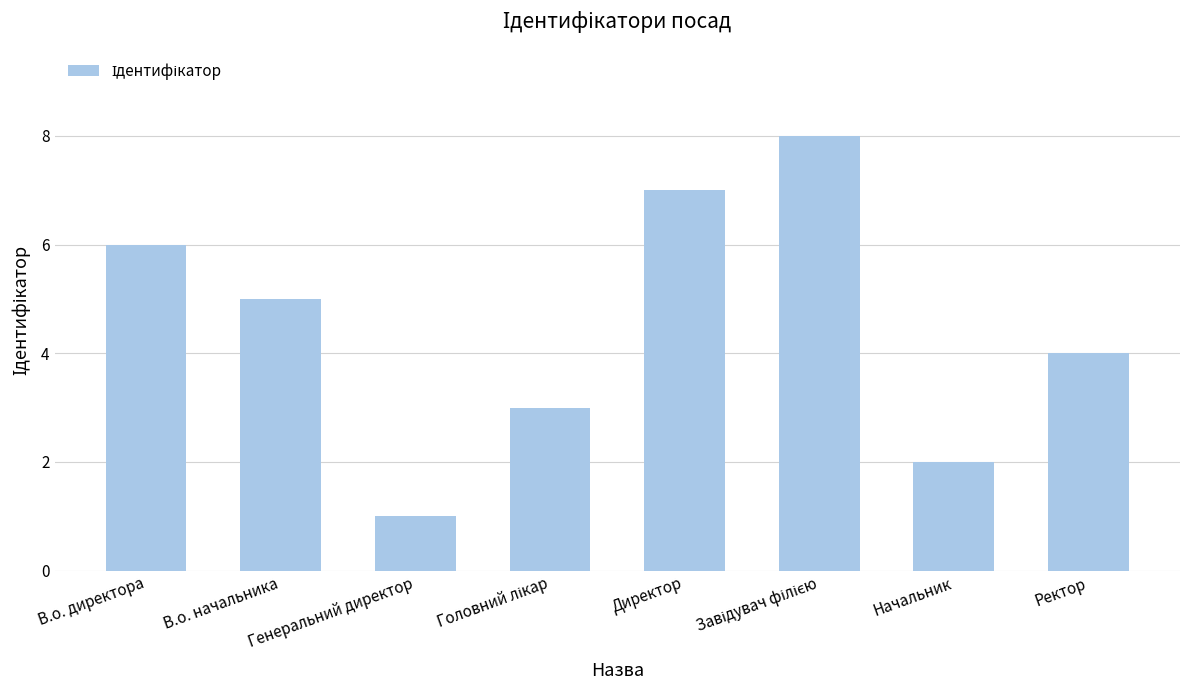

What is the label of the 6th bar from the right?

Генеральний директор